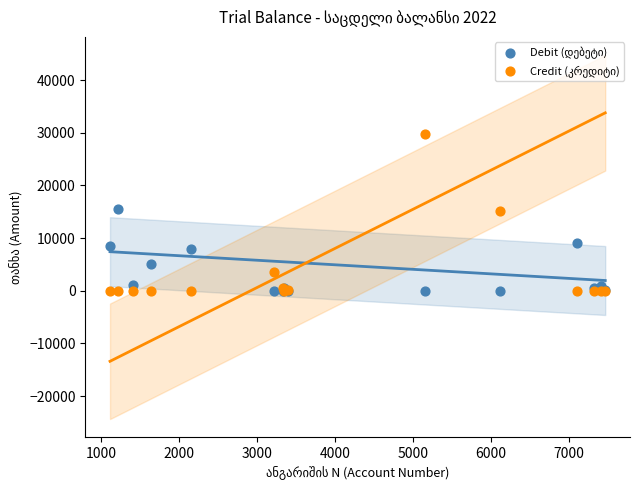

What is the X range (max minus min) for the scatter plot?

6355